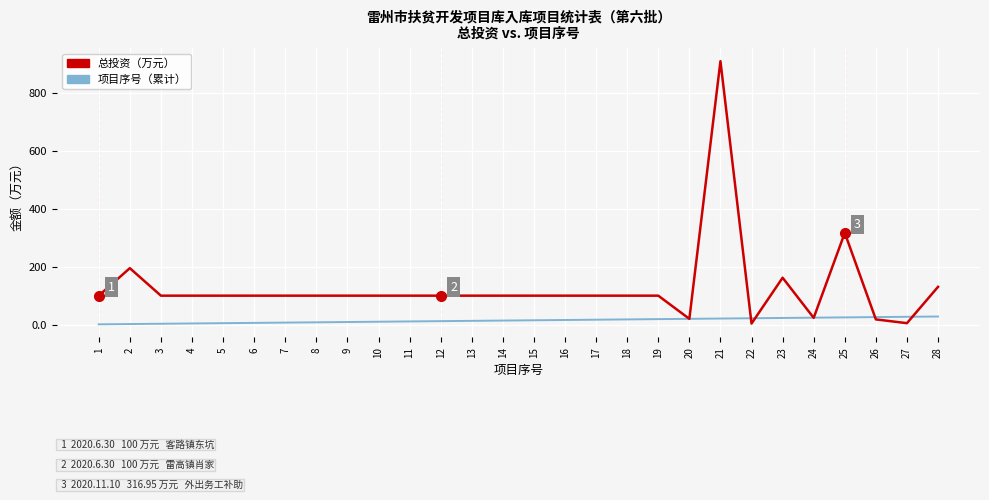

Which category has the highest value across all series?

21